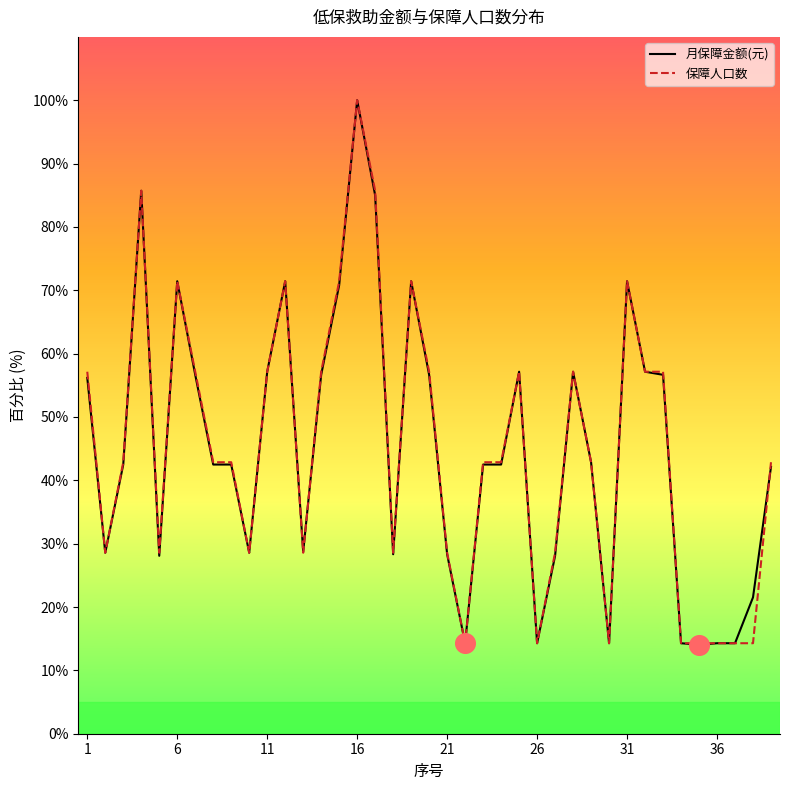

Which series has the largest range (max minus min)?

月保障金额(元)